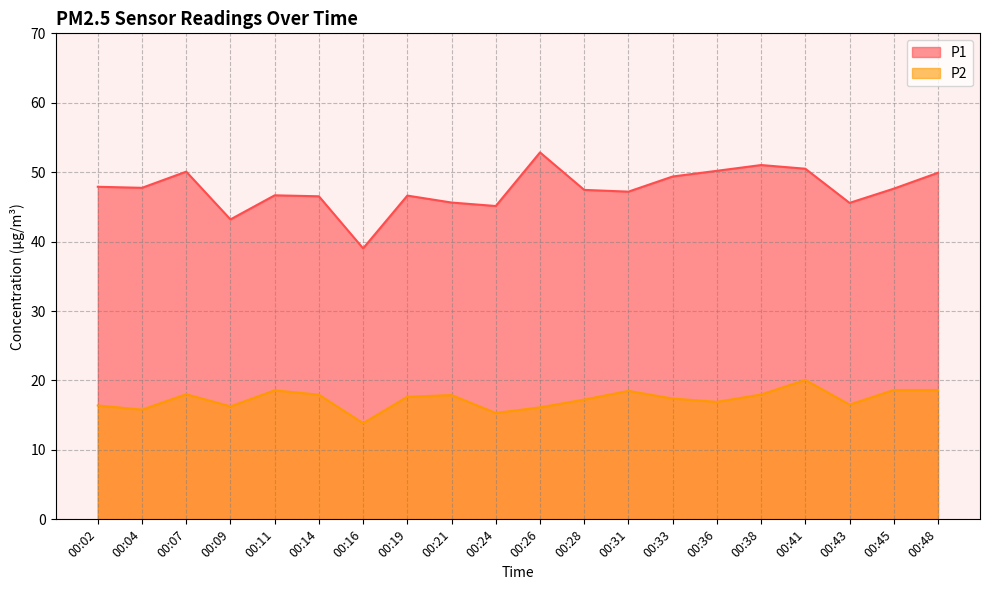

What is the greatest value displayed?

52.9